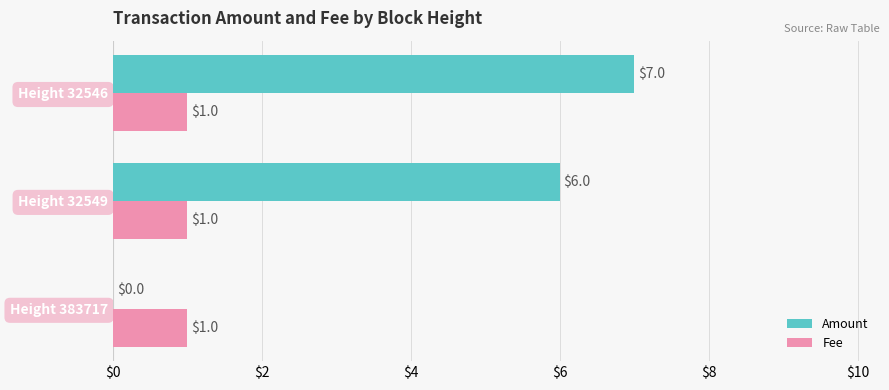

Where is Amount nearest to the value 3?

Height 383717